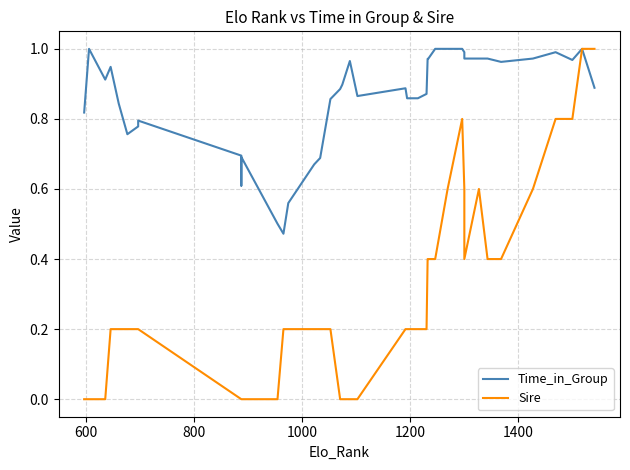

How many data points does each series have?

40